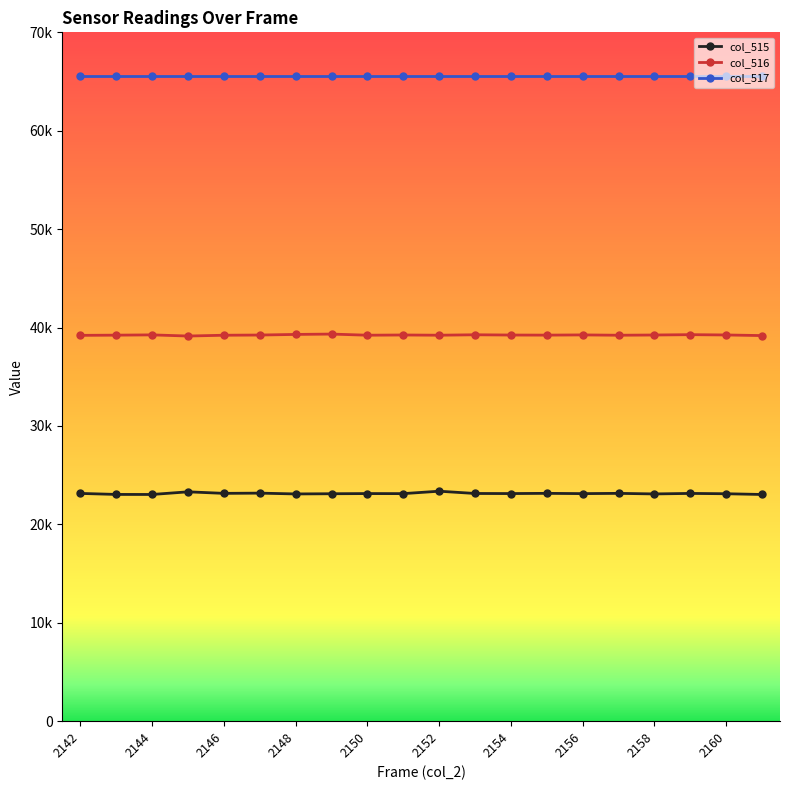

What are all the series names shown in the legend?

col_515, col_516, col_517